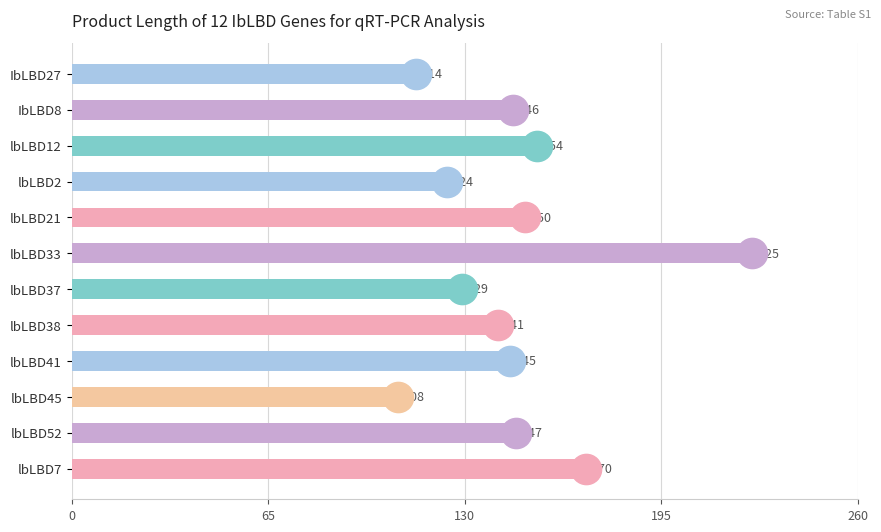

True or false: the data shows 90 at lbLBD41.

False